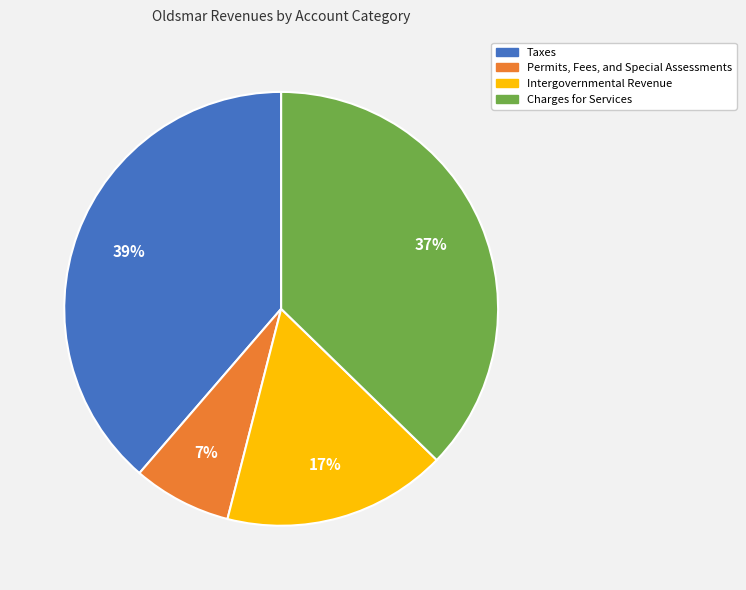

To the nearest percent, what is the combined percentage of Charges for Services and Taxes?

76%